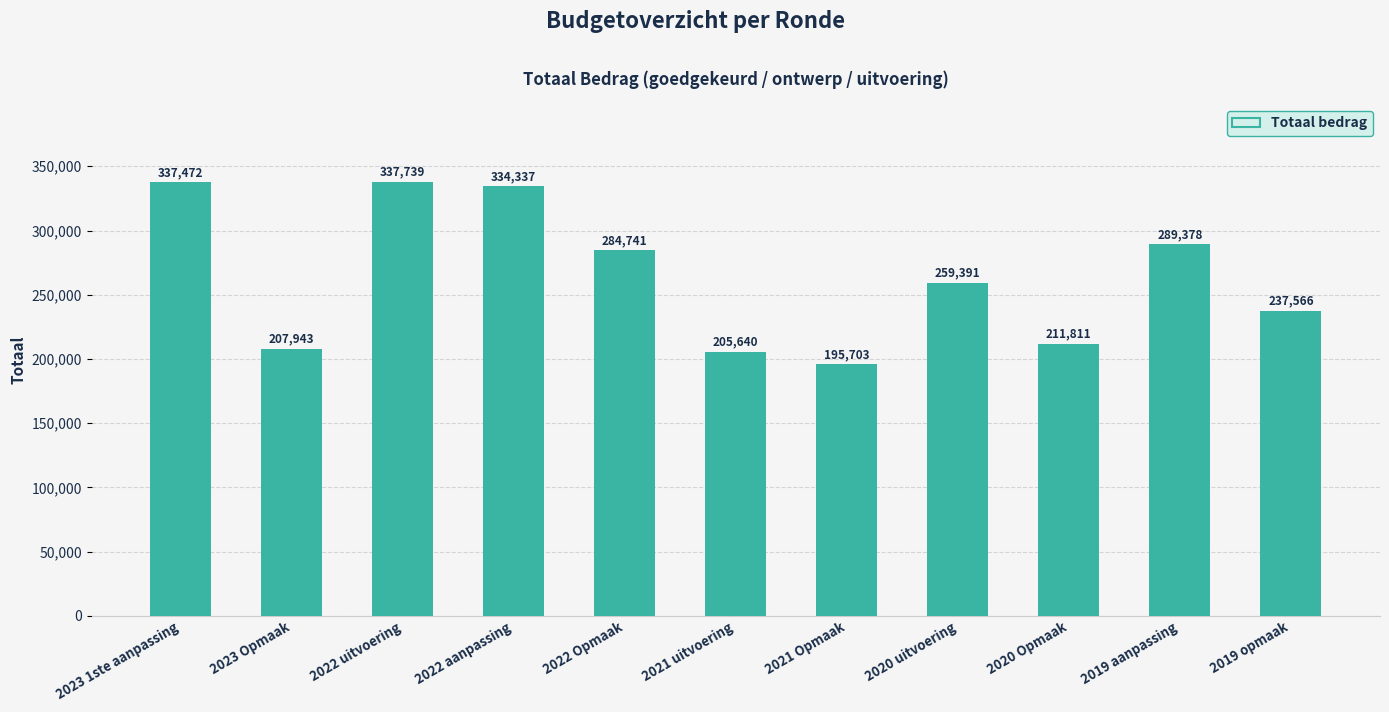

Does the chart contain stacked bars?

No